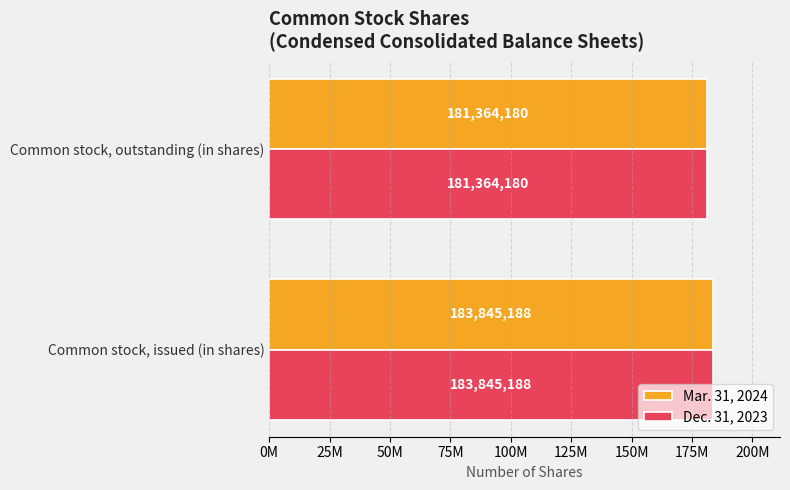

What is the smallest value displayed?

181364180